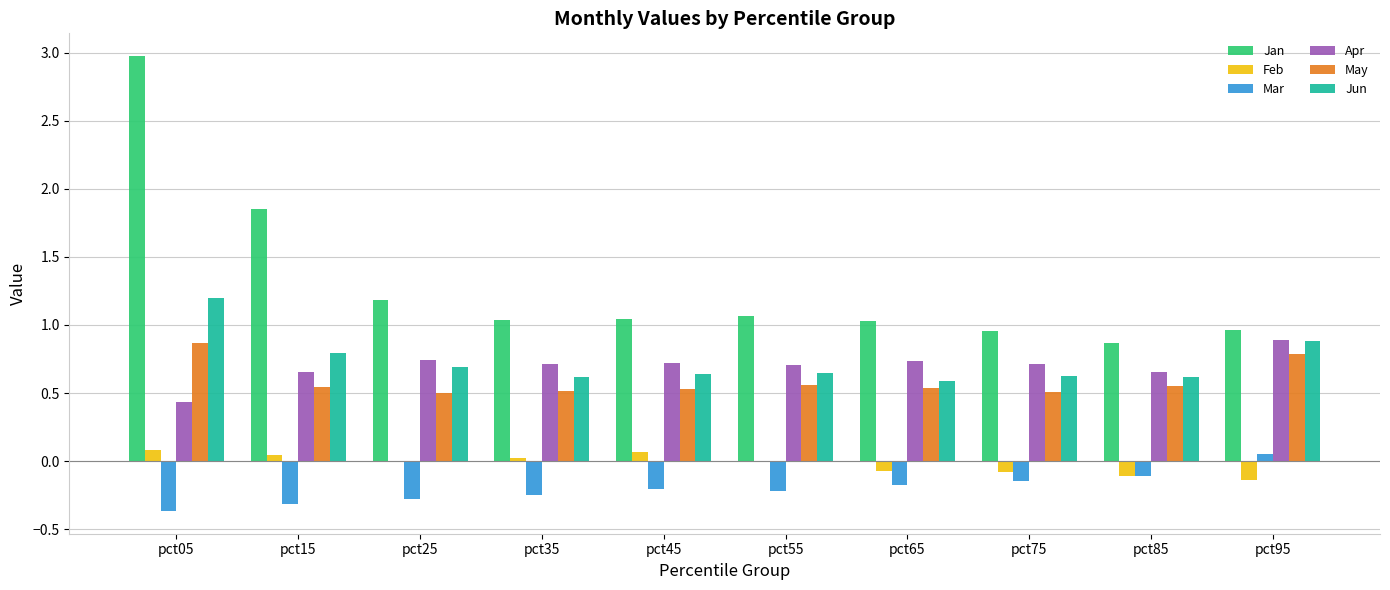

The value of Jun at pct55 is 0.3. True or false?

False